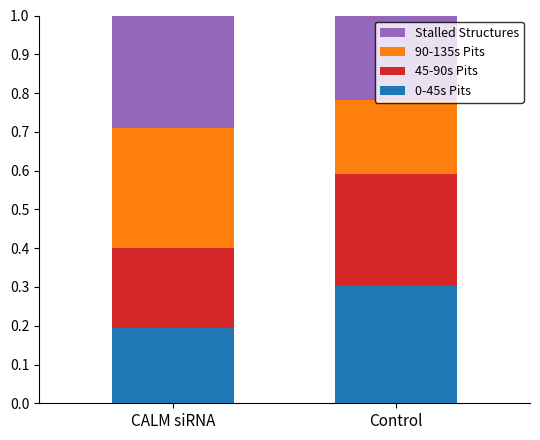

The value of 0-45s Pits at Control is 0.3. True or false?

True